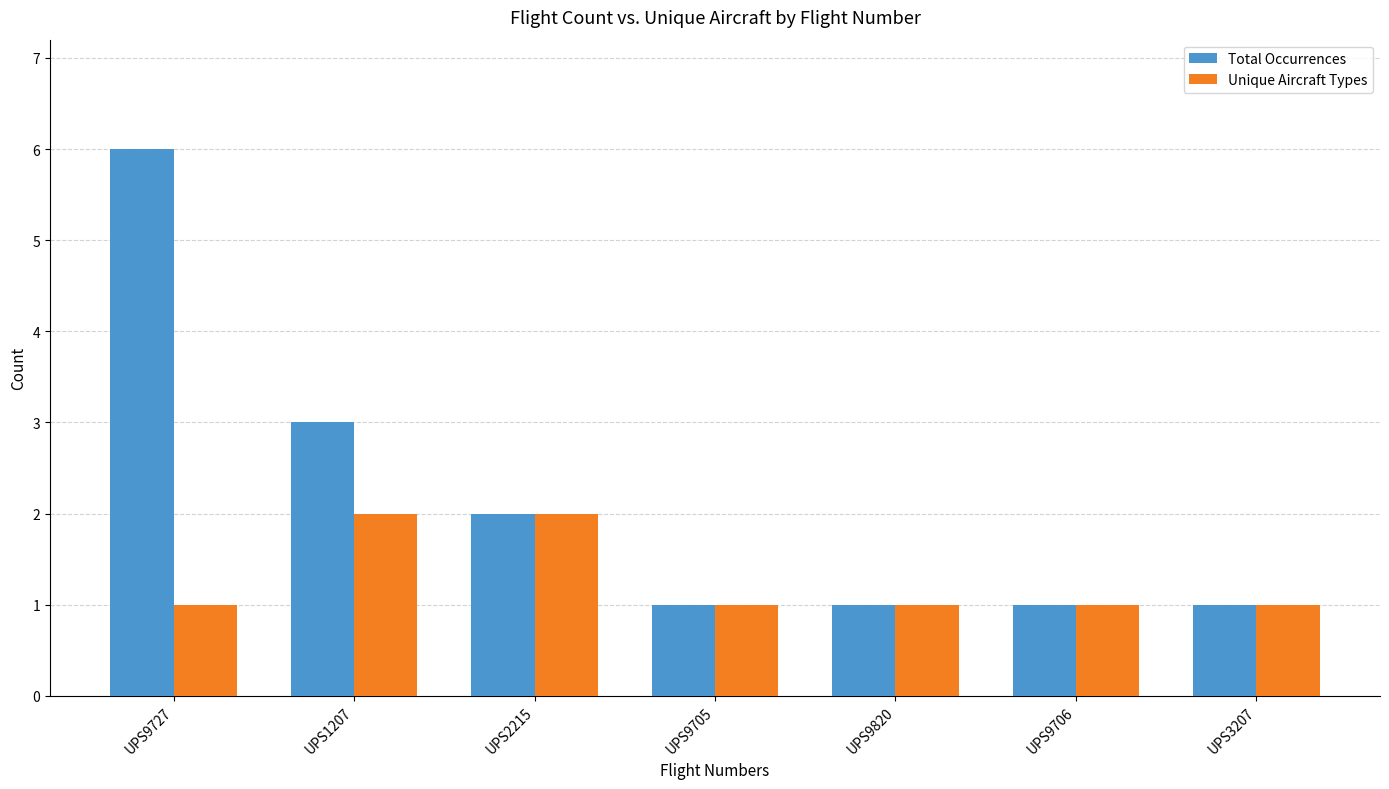

What is the smallest value displayed?

1